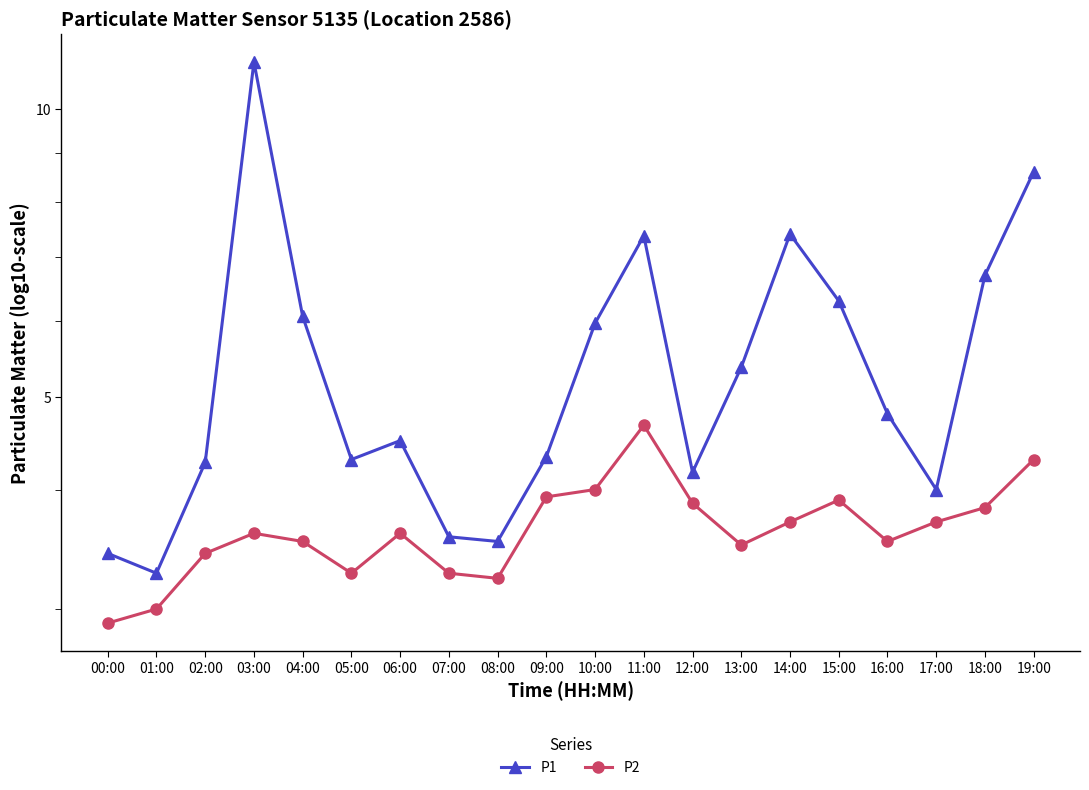

Where is the first local minimum for P1?

01:00